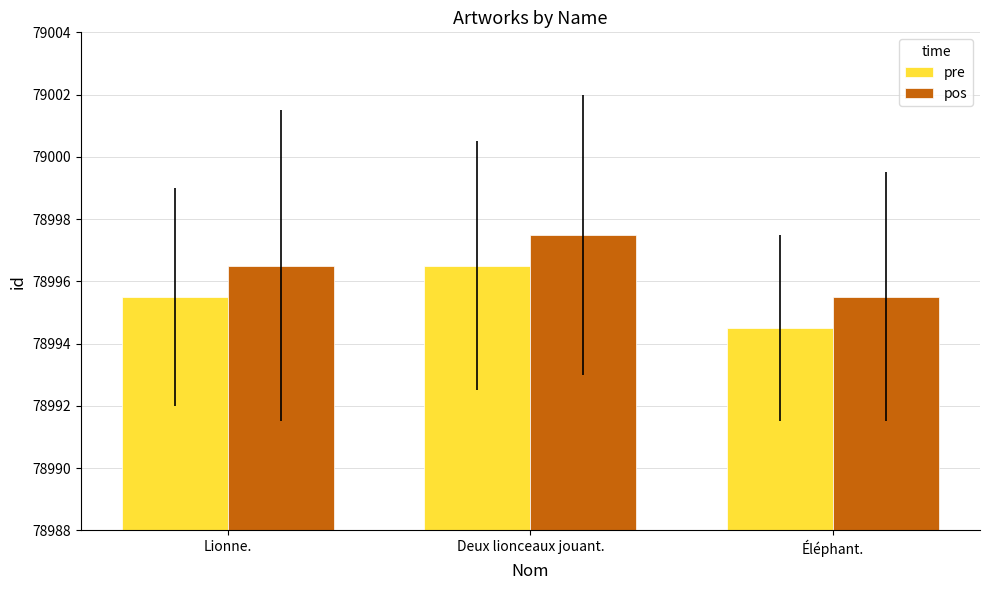

What is the approximate value of pos at Lionne.?

78996.5